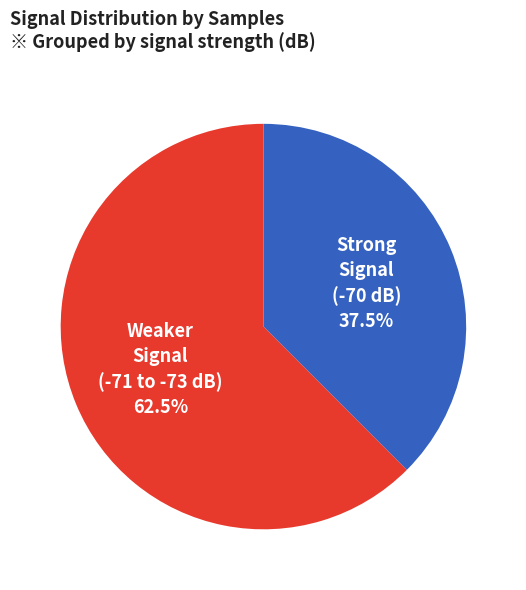

Approximately how many times larger is the value at Weaker Signal (-71 to -73 dB) compared to Strong Signal (-70 dB)?

1.7